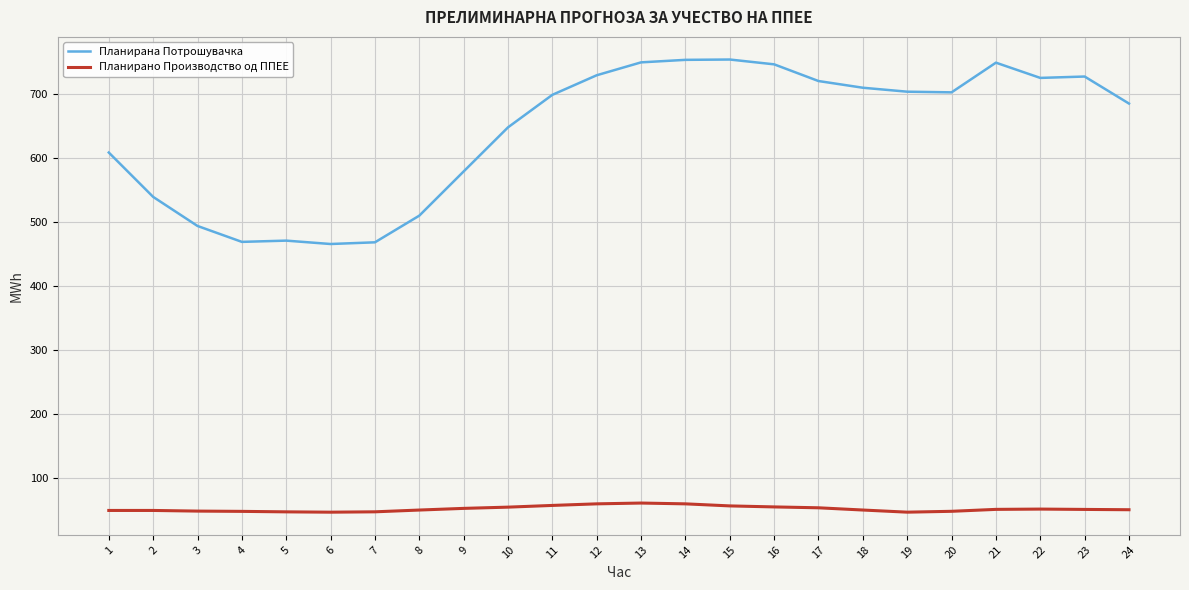

What is the difference between the maximum and second lowest values in the Планирано Производство од ППЕЕ series?

14.2